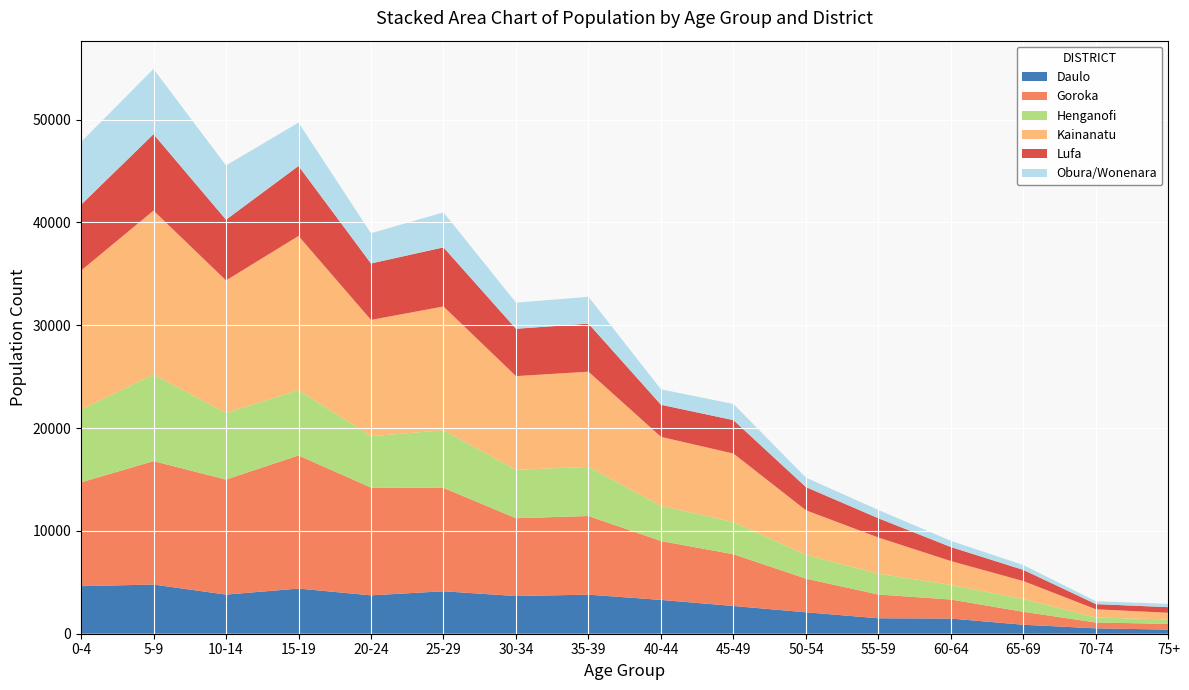

Between 35-39 and 45-49, which series saw the biggest shift?

Goroka